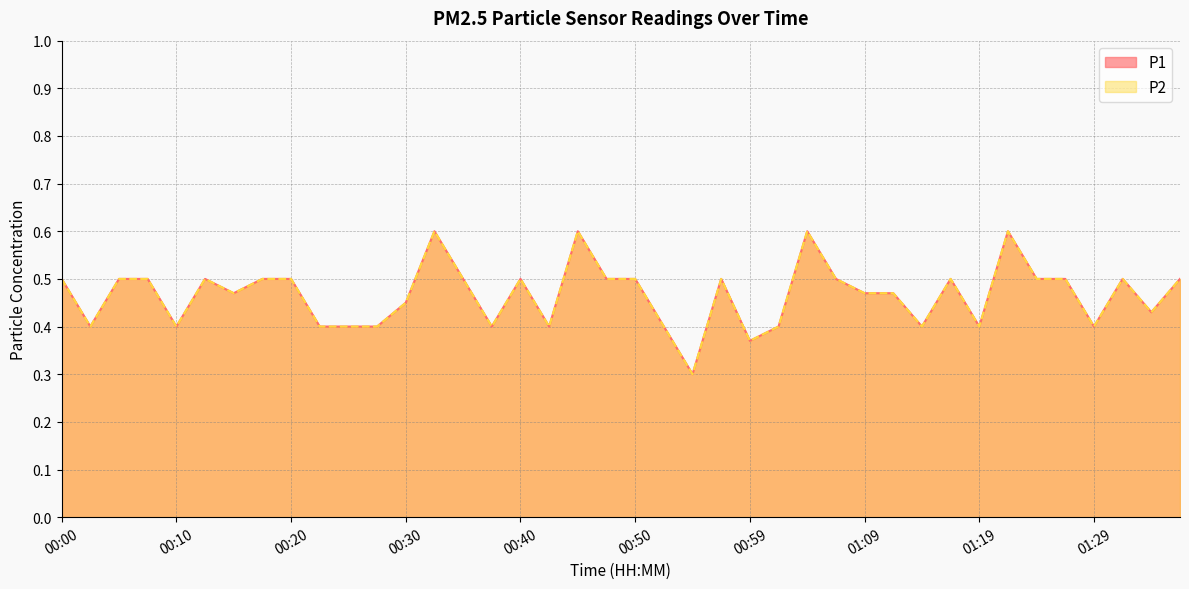

Where is the first local minimum for P2?

00:03